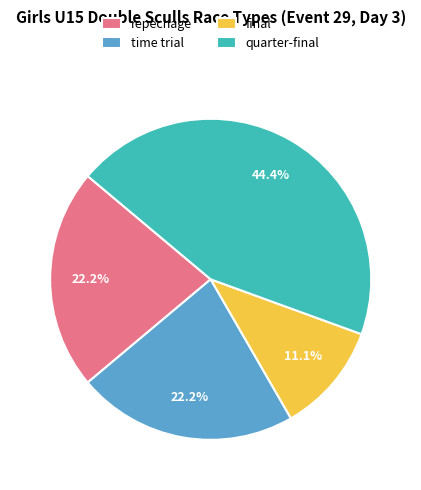

Is it true that repechage is 22% of the pie?

True